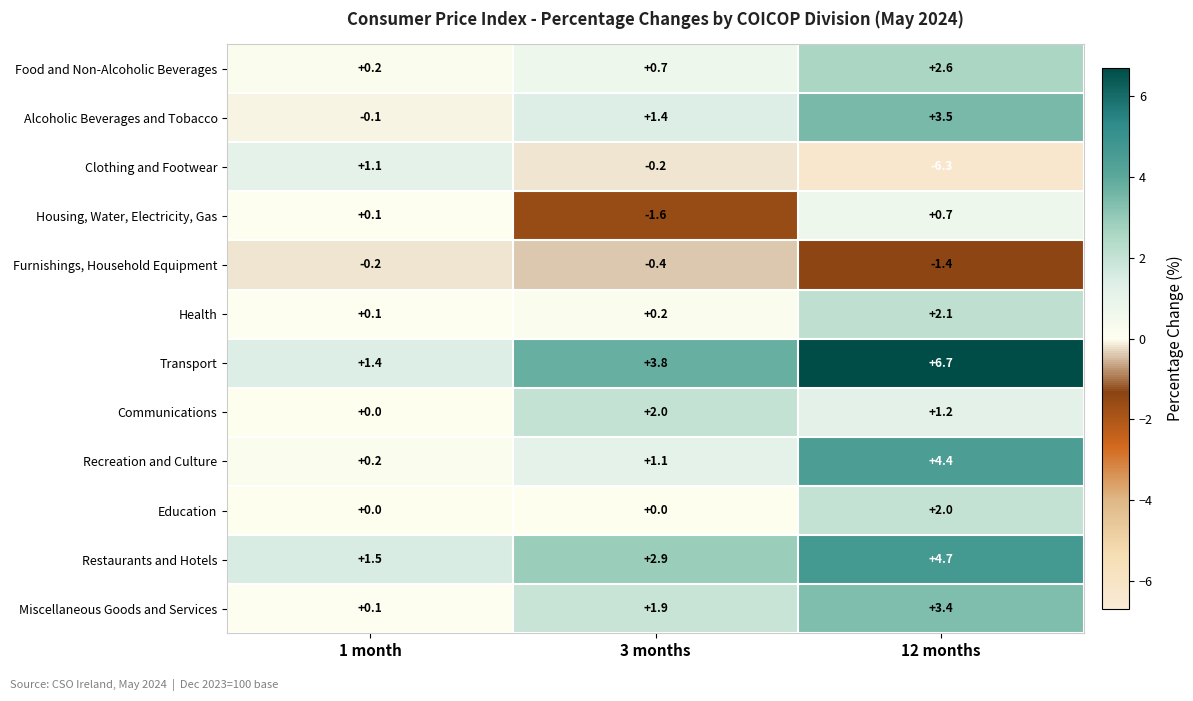

What is the sum of the Communications values at 1 month and 3 months?

2.0